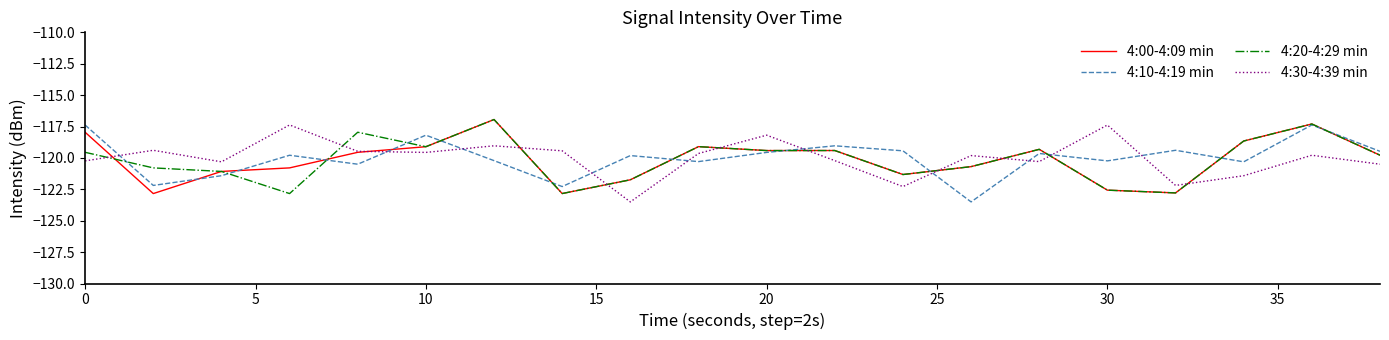

What is the smallest value displayed?

-123.5